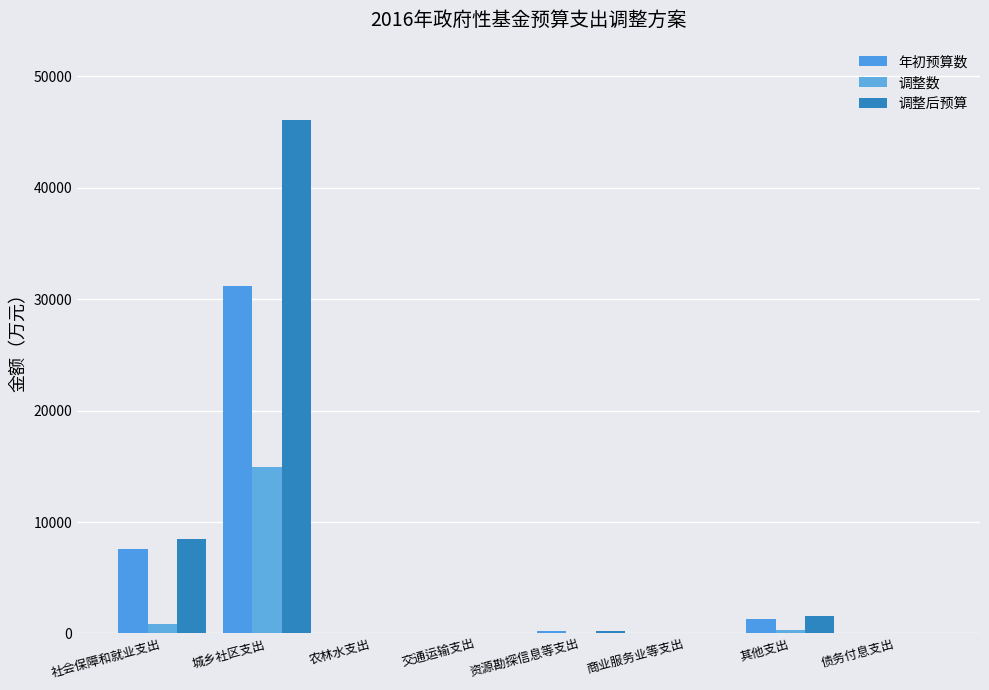

What are all the series names shown in the legend?

年初预算数, 调整数, 调整后预算